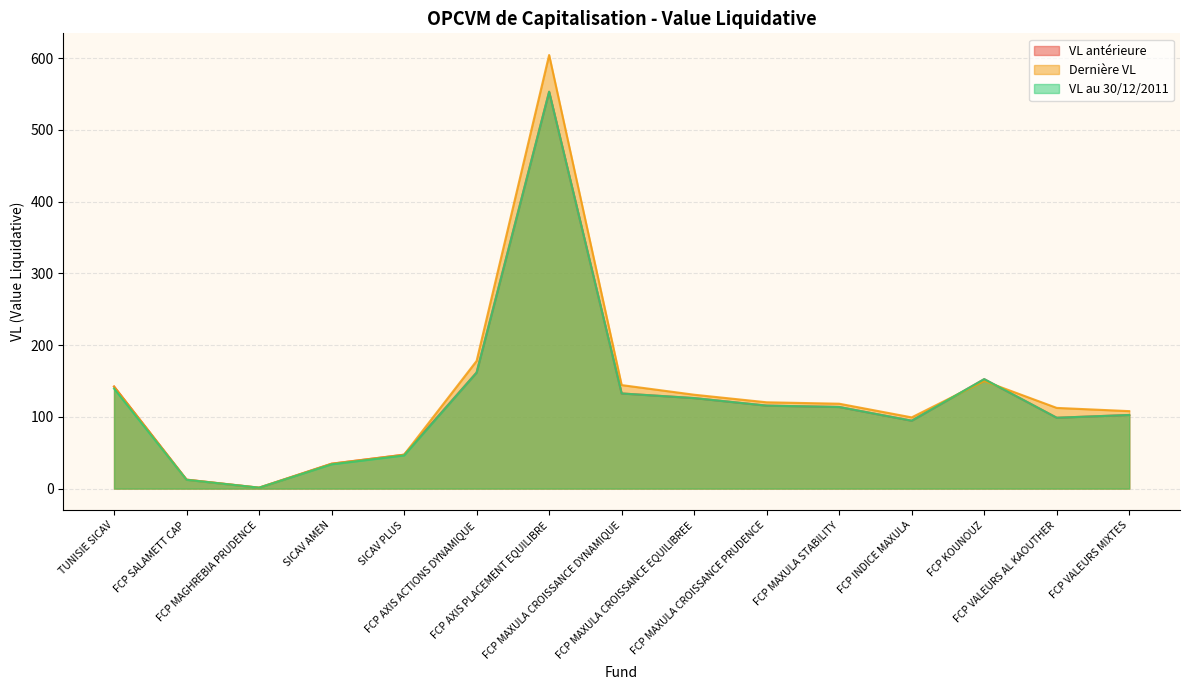

Rank the categories by VL antérieure value from highest to lowest.

FCP AXIS PLACEMENT EQUILIBRE, FCP AXIS ACTIONS DYNAMIQUE, FCP KOUNOUZ, TUNISIE SICAV, FCP MAXULA CROISSANCE DYNAMIQUE, FCP MAXULA CROISSANCE EQUILIBREE, FCP MAXULA CROISSANCE PRUDENCE, FCP MAXULA STABILITY, FCP VALEURS MIXTES, FCP VALEURS AL KAOUTHER, FCP INDICE MAXULA, SICAV PLUS, SICAV AMEN, FCP SALAMETT CAP, FCP MAGHREBIA PRUDENCE